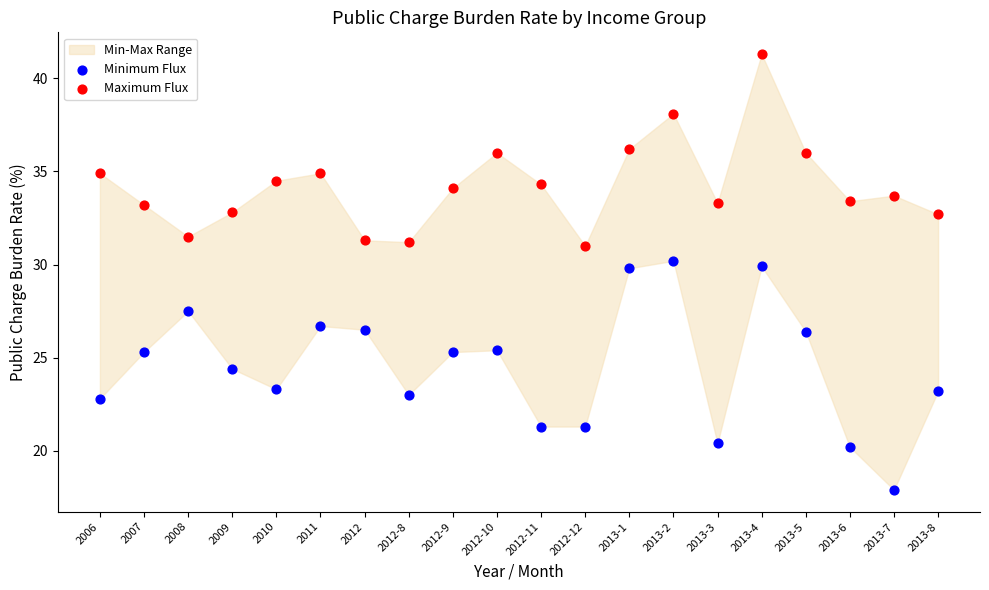

In the Minimum Flux series, what Y value is closest to 24?

24.4